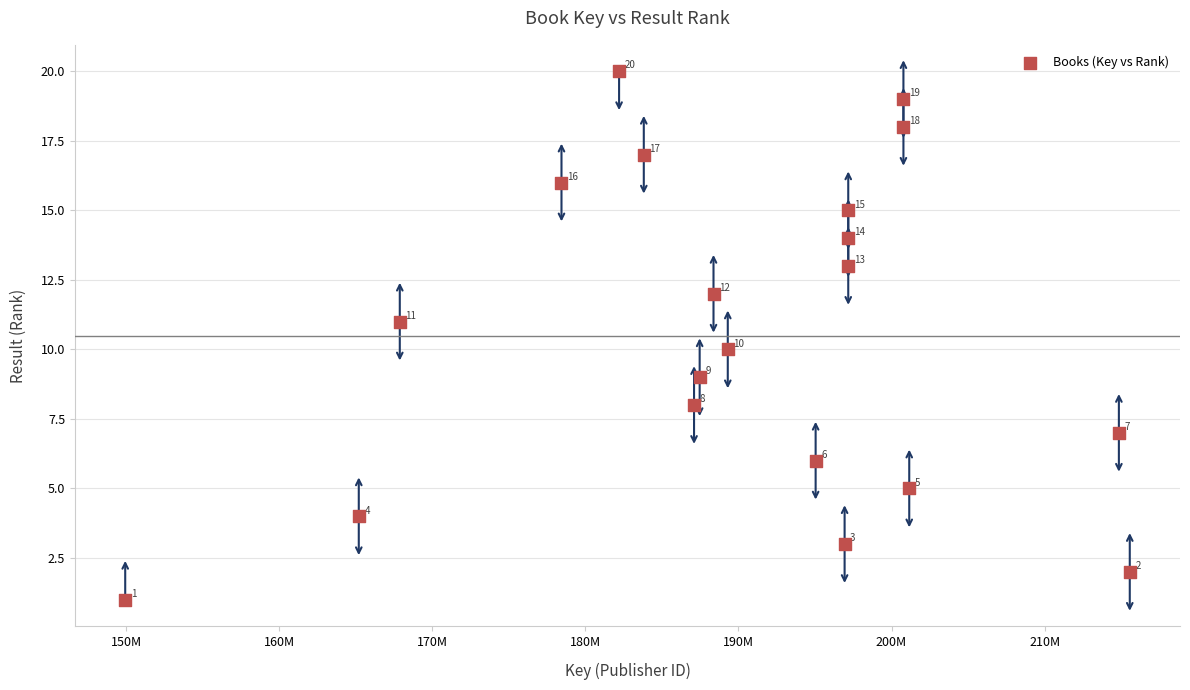

What Y value in the scatter plot is closest to 10?

10